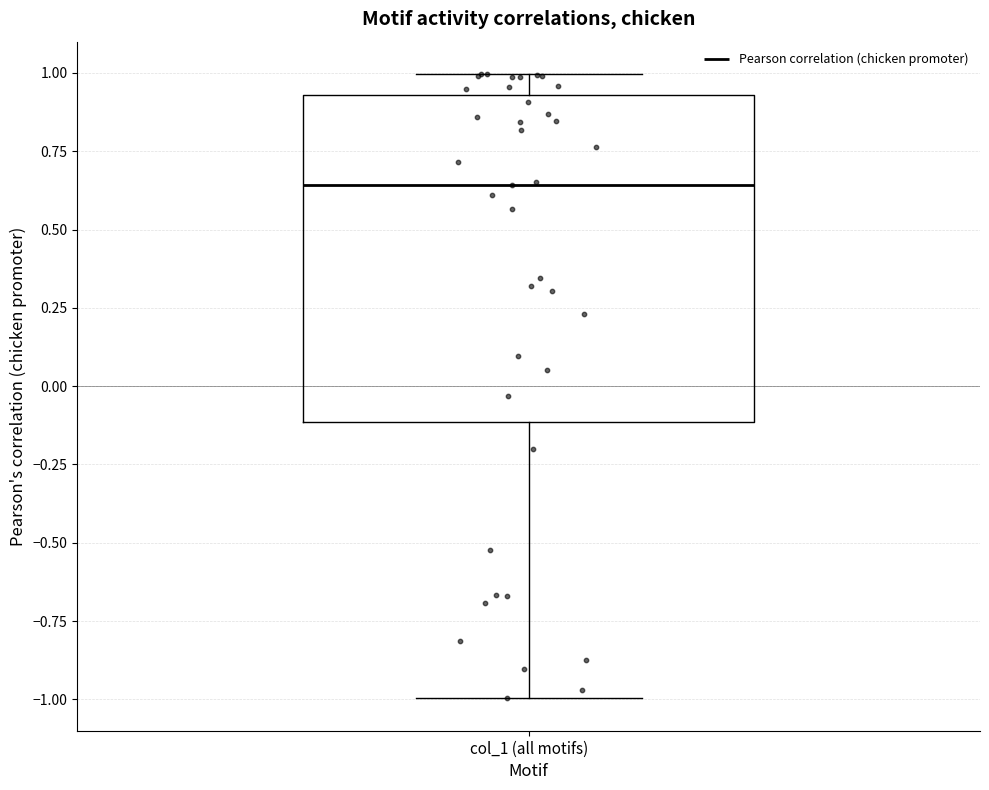

Read this box plot against the y-axis: the position of the median line, the range covered by the box, and the ends of both whiskers. The values are not printed on the chart, so give them approximately, as read against the axis.

median 0.65, box -0.10 to 0.95, whiskers -1.00 to 1.00